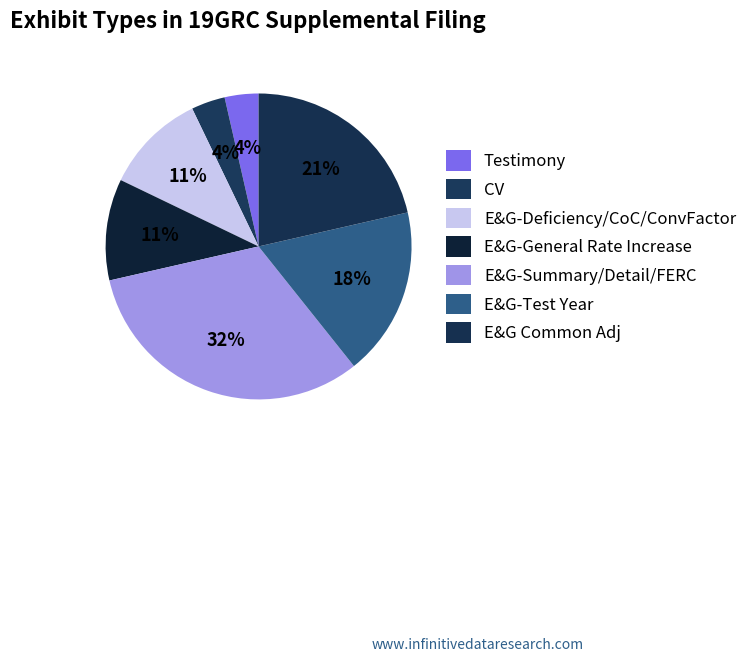

How many slices are in this pie chart?

7